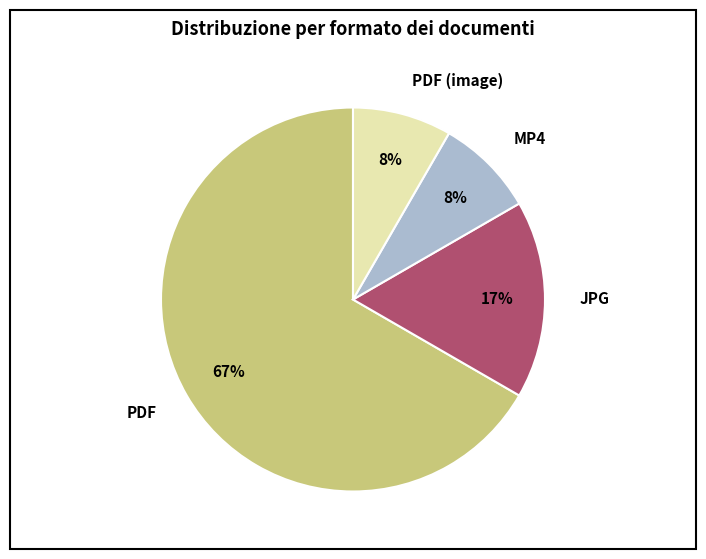

Which slice represents more than half of the pie?

PDF